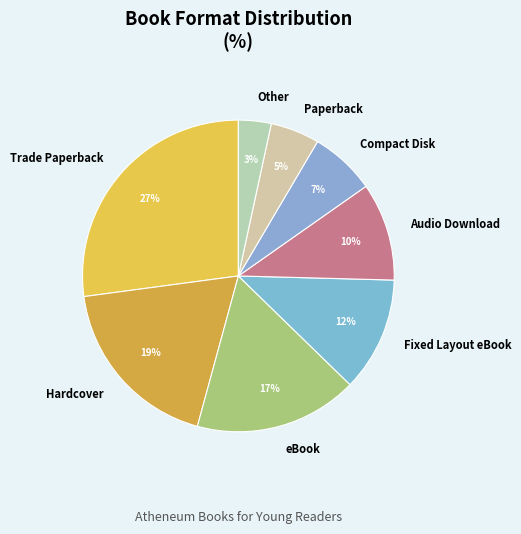

To the nearest percent, what percentage of the pie is Compact Disk?

7%